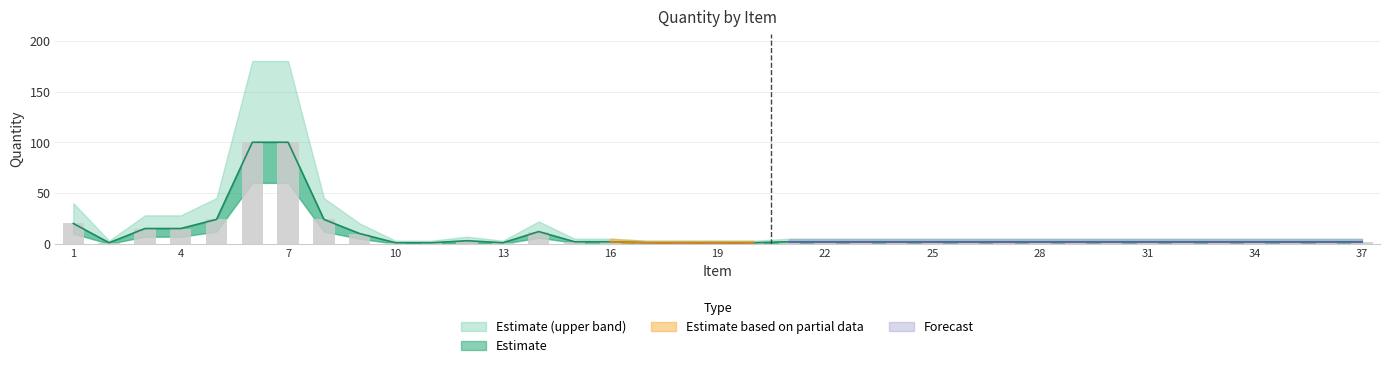

What is the difference between the maximum and minimum values in the Qty_upper series?

99